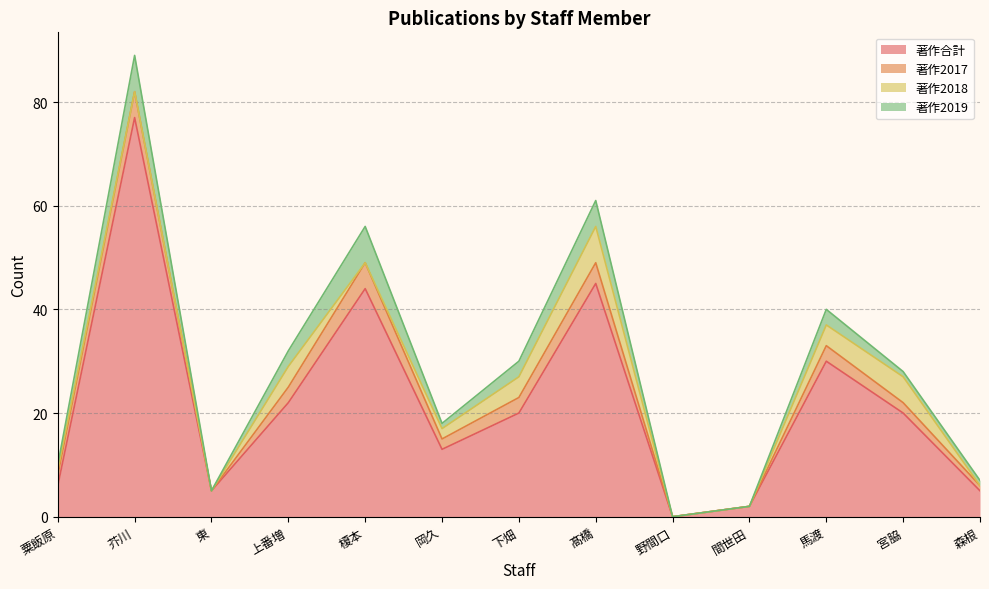

What is the total value across all series at 下畑?

30